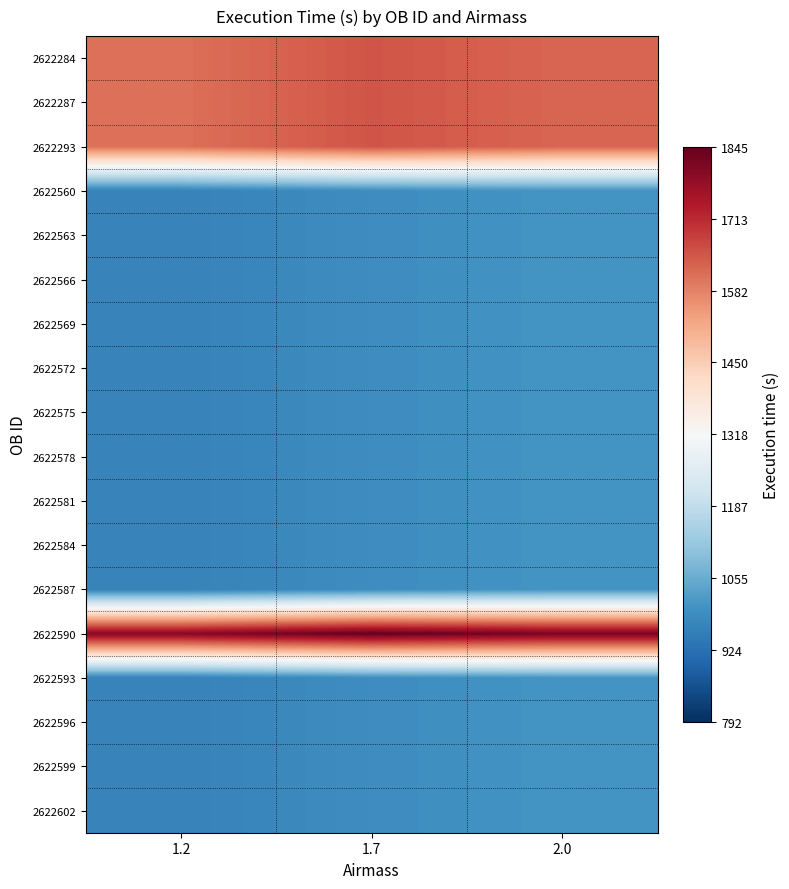

Reading left to right, what are all the values shown in this chart?

2622284: 1.2=1607.8	1.7=1649.0	2.0=1624.3
2622287: 1.2=1607.8	1.7=1649.0	2.0=1624.3
2622293: 1.2=1607.8	1.7=1649.0	2.0=1624.3
2622560: 1.2=964.8	1.7=989.9	2.0=1005.0
2622563: 1.2=964.8	1.7=989.9	2.0=1005.0
2622566: 1.2=964.8	1.7=989.9	2.0=1005.0
2622569: 1.2=964.8	1.7=989.9	2.0=1005.0
2622572: 1.2=964.8	1.7=989.9	2.0=1005.0
2622575: 1.2=964.8	1.7=989.9	2.0=1005.0
2622578: 1.2=964.8	1.7=989.9	2.0=1005.0
2622581: 1.2=964.8	1.7=989.9	2.0=1005.0
2622584: 1.2=964.8	1.7=989.9	2.0=1005.0
2622587: 1.2=964.8	1.7=989.9	2.0=1005.0
2622590: 1.2=1798.9	1.7=1845.0	2.0=1817.3
2622593: 1.2=964.8	1.7=989.9	2.0=1005.0
2622596: 1.2=964.8	1.7=989.9	2.0=1005.0
2622599: 1.2=964.8	1.7=989.9	2.0=1005.0
2622602: 1.2=964.8	1.7=989.9	2.0=1005.0